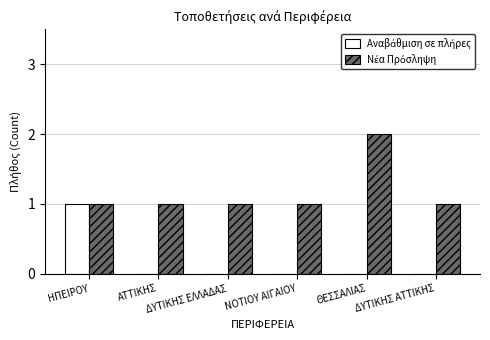

Count the number of data series in this chart.

2